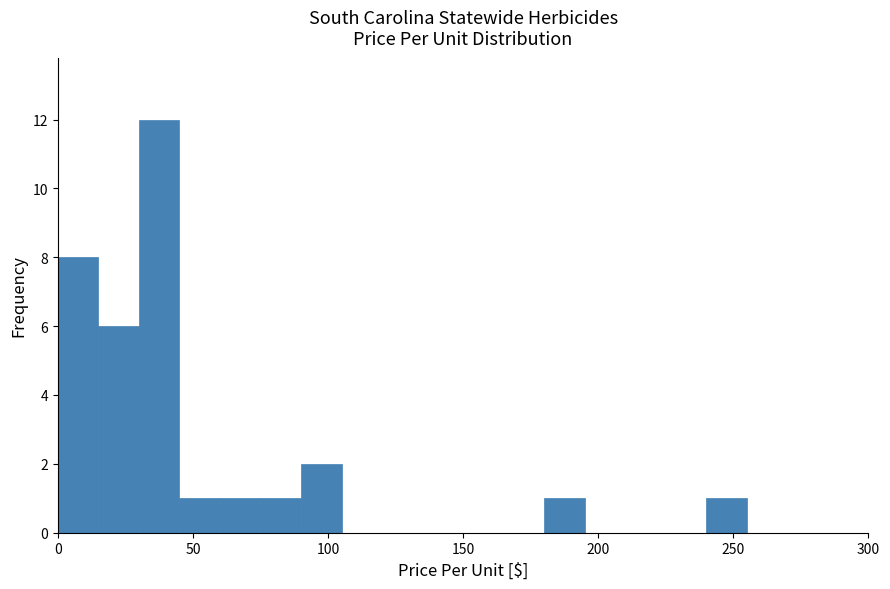

Around what value on the x-axis is the tallest bar? Give the approximate position of its centre, as read against the axis.

40